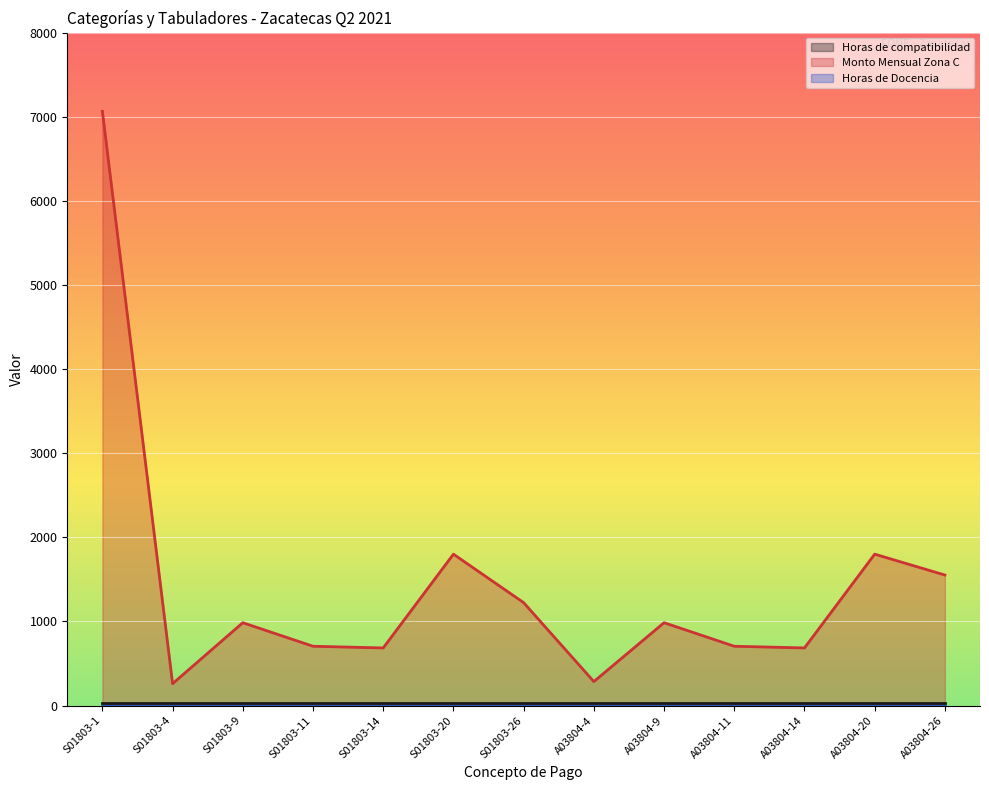

What position from the right is A03804-26?

1